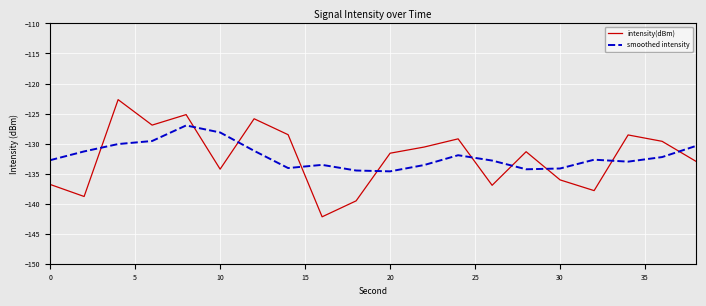

Which series ends up on top after the final intersection of smoothed intensity and intensity(dBm)?

smoothed intensity